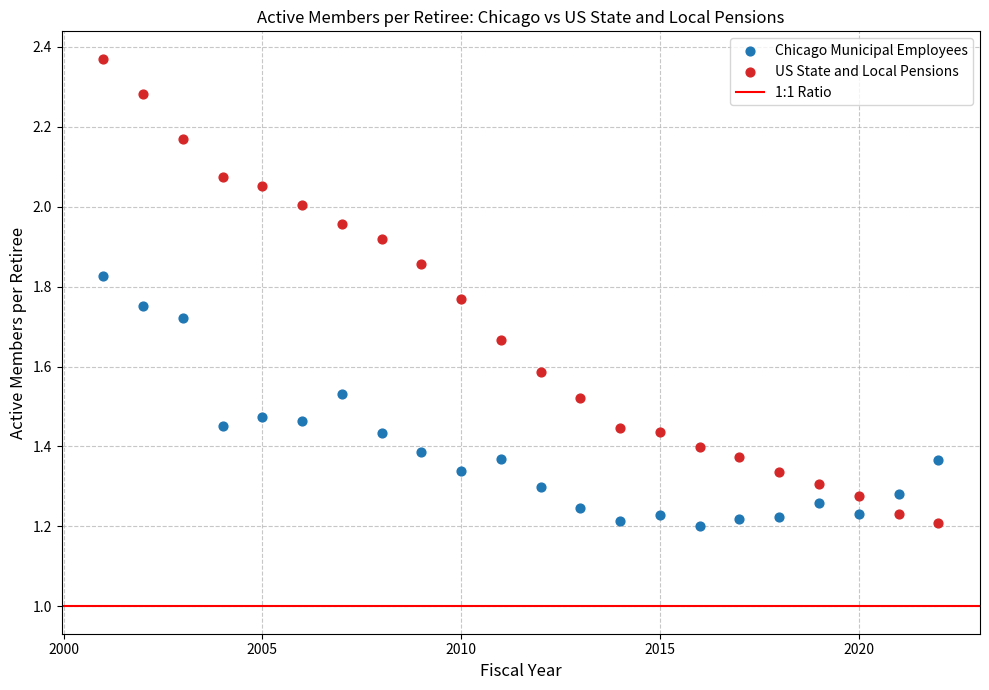

What is the X range (max minus min) for the scatter plot?

21.0